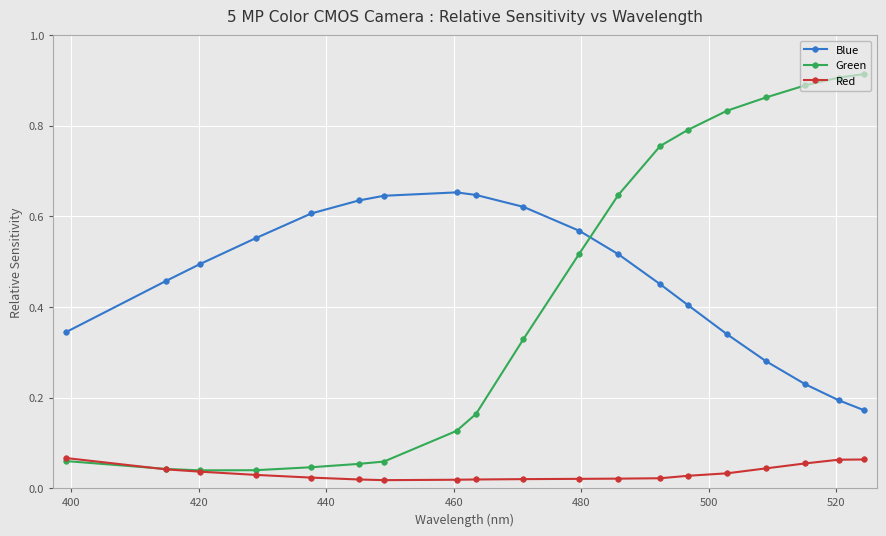

True or false: Blue has more than 0 points higher than both neighbors.

True